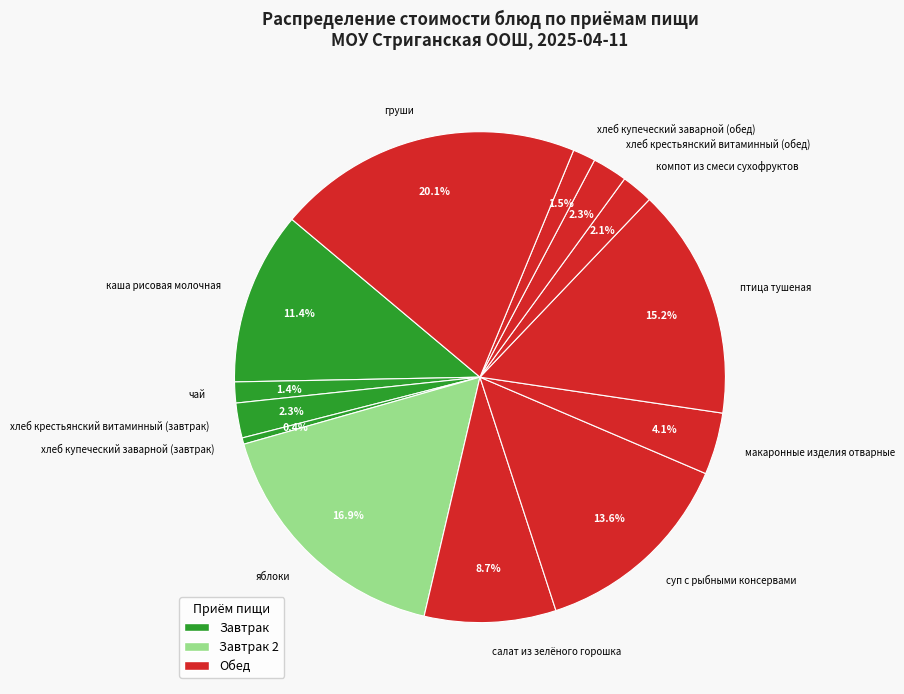

To the nearest percent, what portion does яблоки represent?

17%